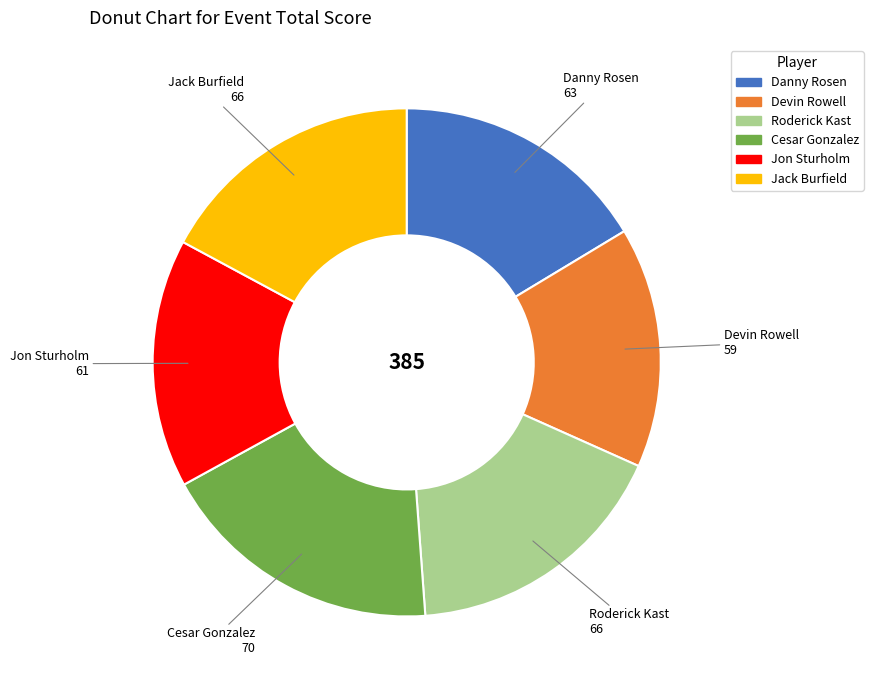

Count the number of slices in the pie.

6